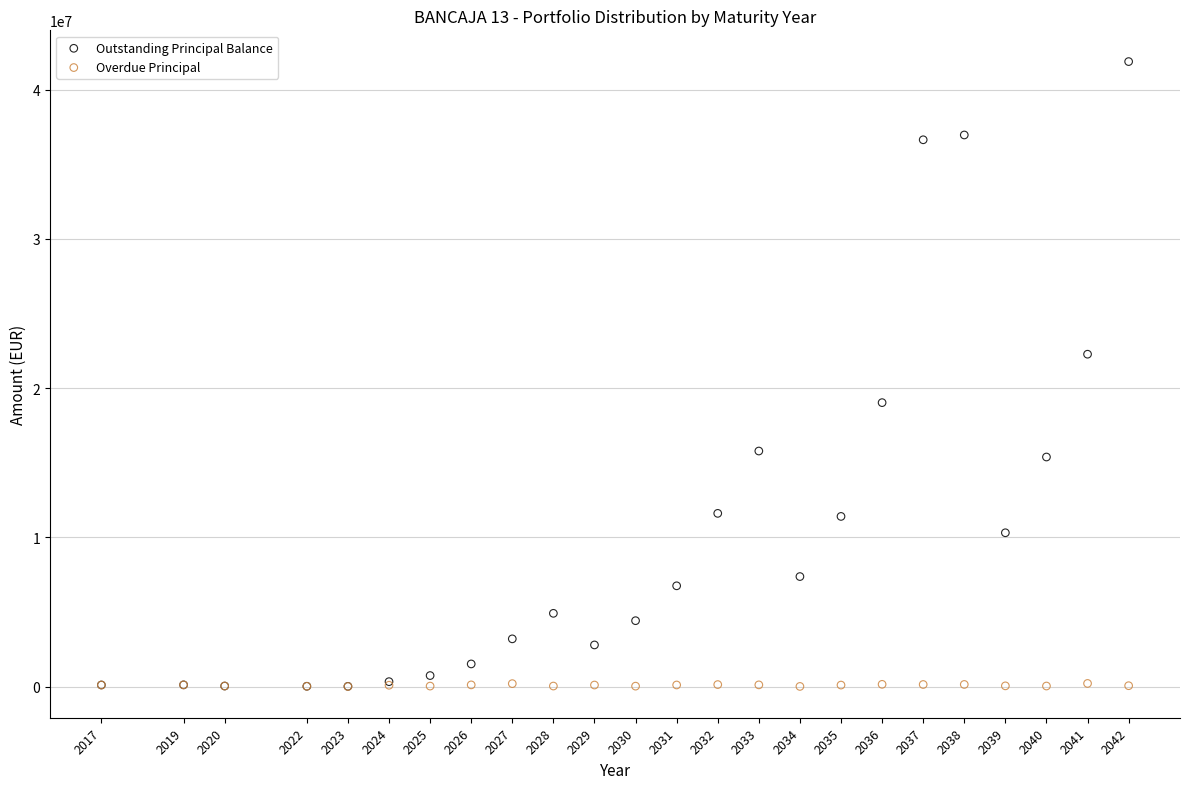

In the Outstanding Principal Balance series, what Y value is closest to 20950786?

22274985.9